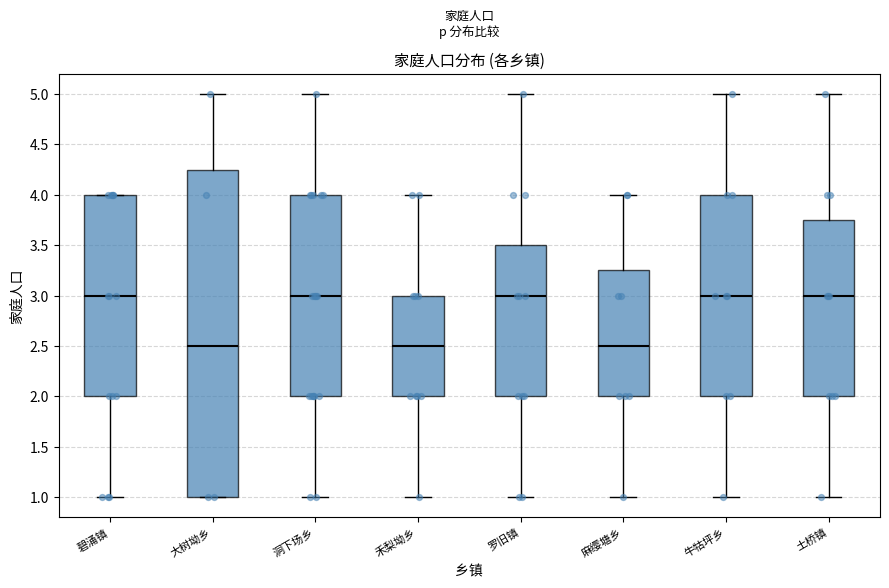

Where is the upper edge of the box for 碧涌镇 on the y-axis? The values are not printed on the chart, so give them approximately, as read against the axis.

4.00